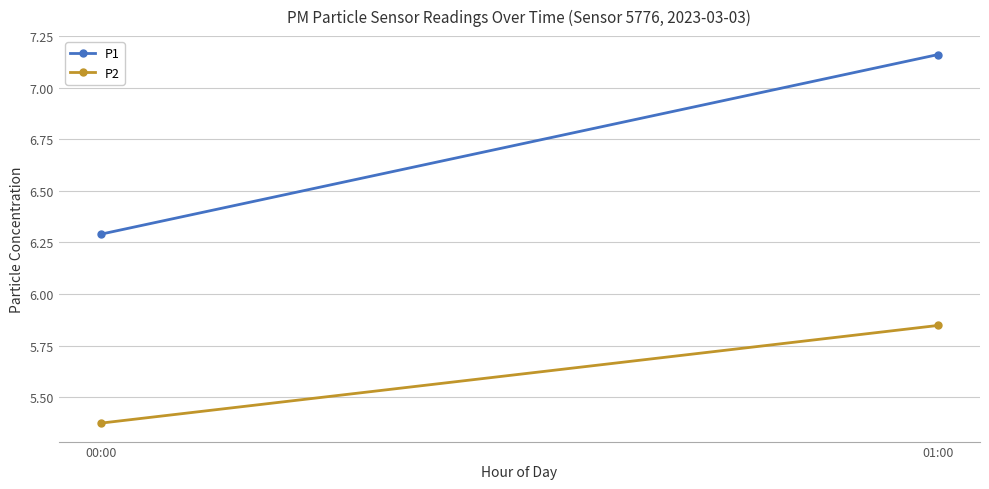

What is the label of the 2nd point from the left?

01:00